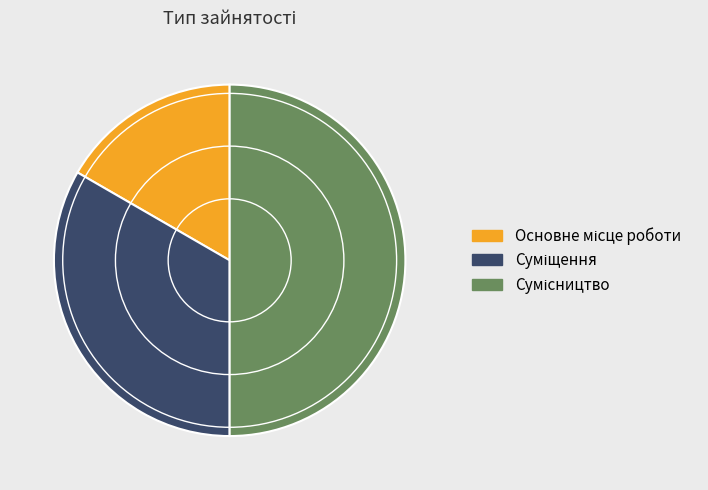

Does Суміщення represent more than half of the total?

No